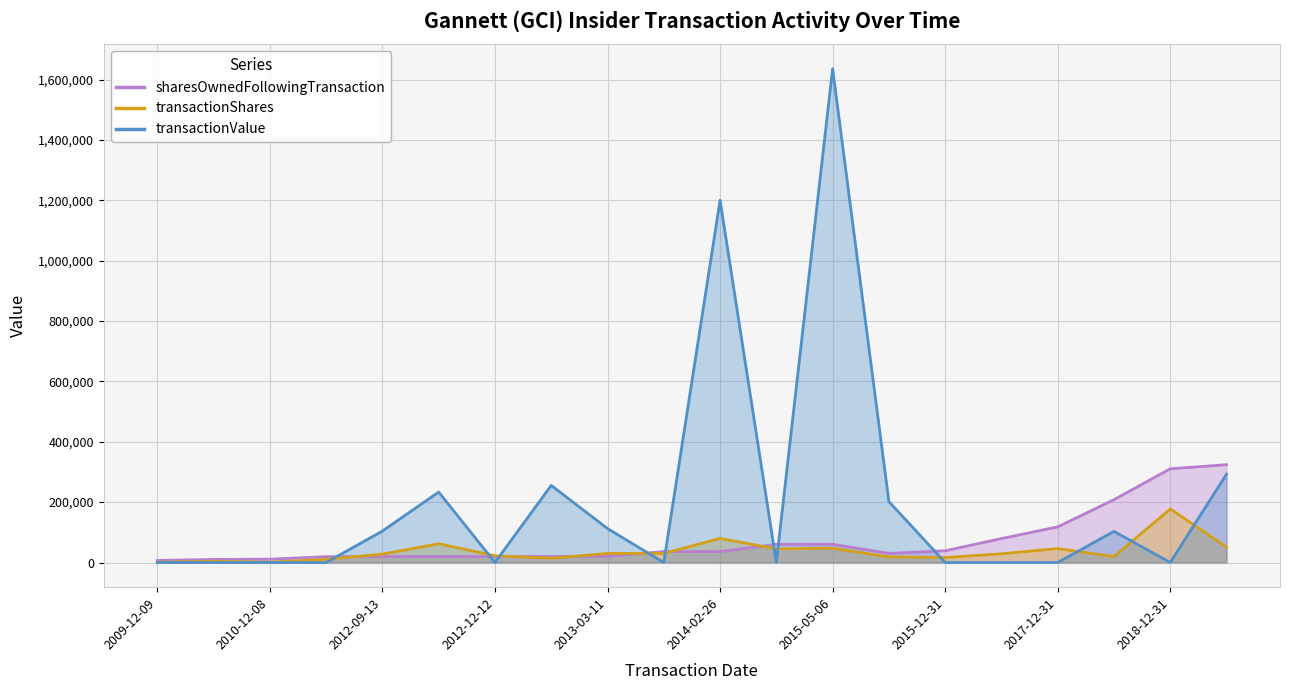

What is the average value of the transactionValue series?

206940